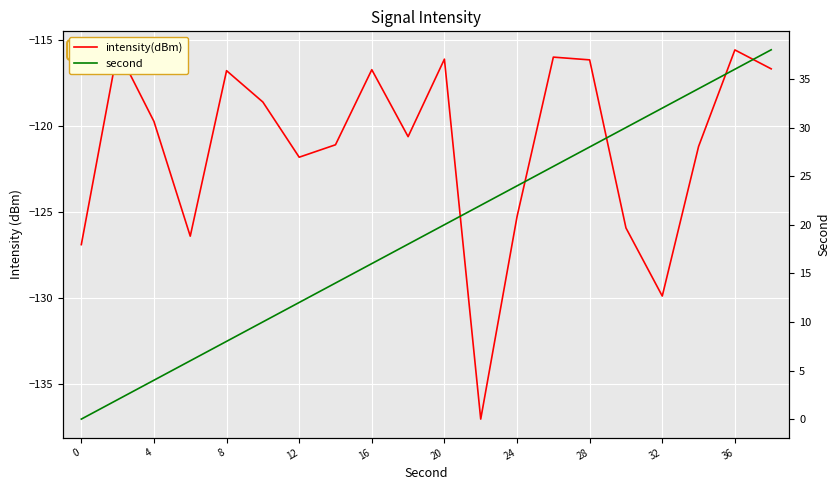

What is the value of the intensity(dBm) point at the 16th from the left?

-125.9